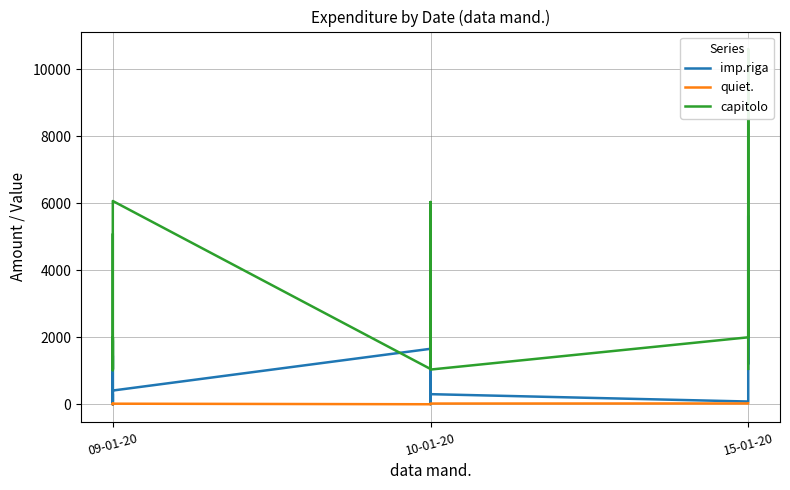

At which label does imp.riga first exceed 307?

09-01-20